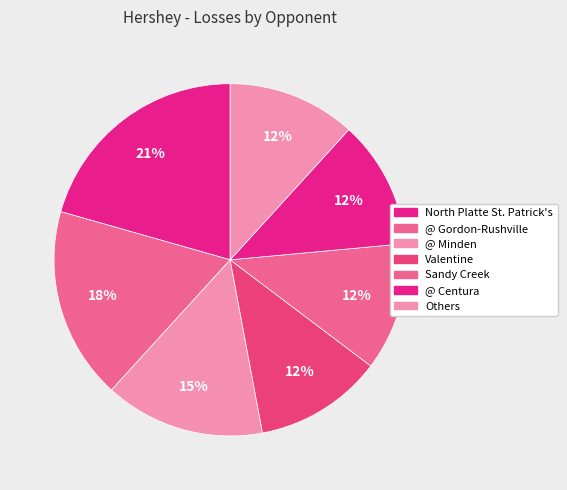

How many segments does this pie chart have?

7